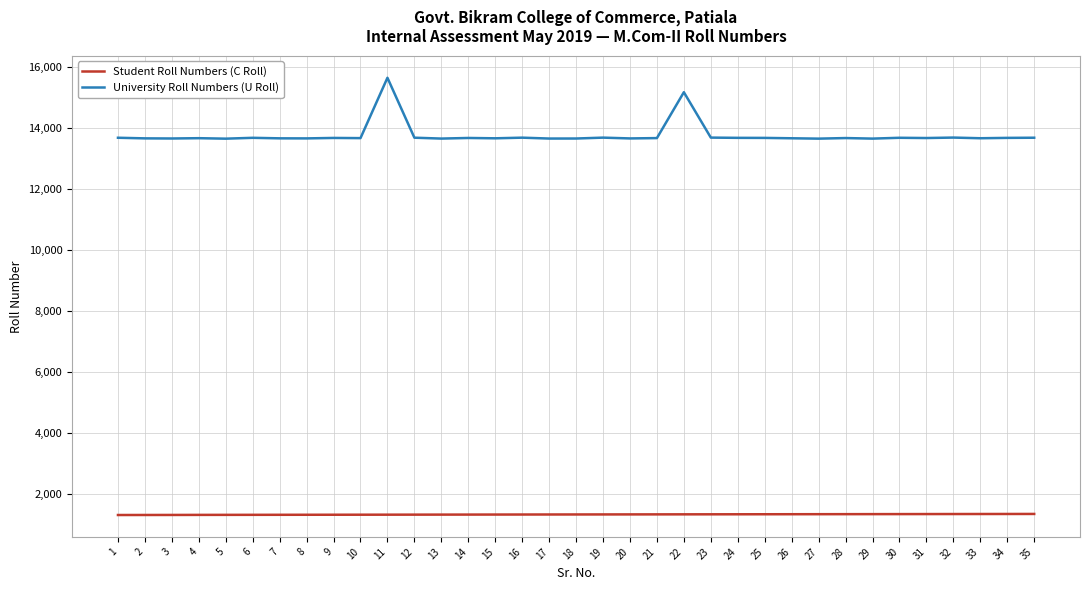

What is the minimum value for University Roll Numbers (U Roll)?

13661